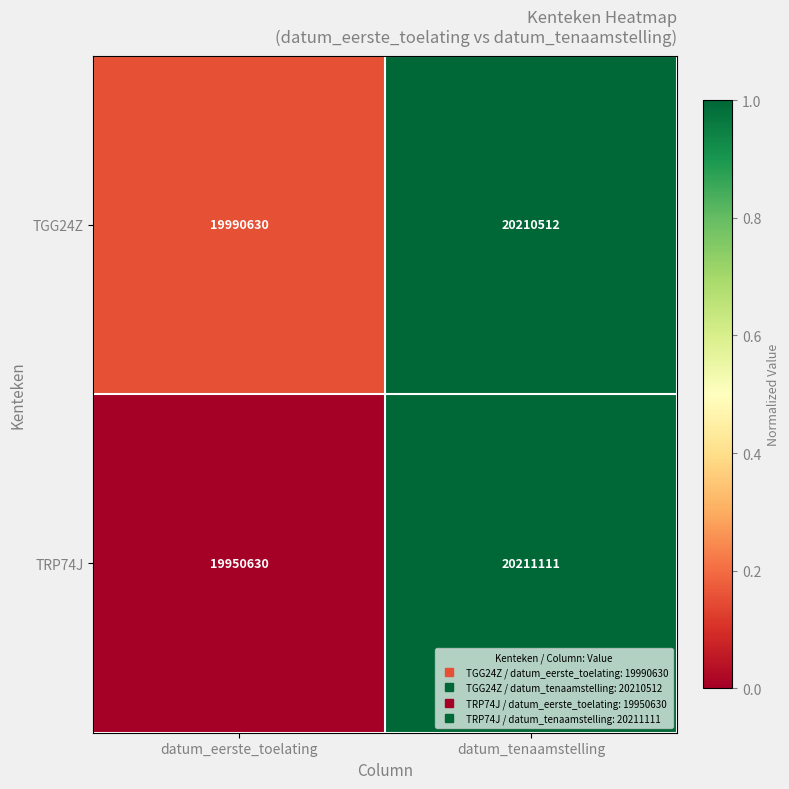

At which category is the sum across all series the highest?

datum_tenaamstelling